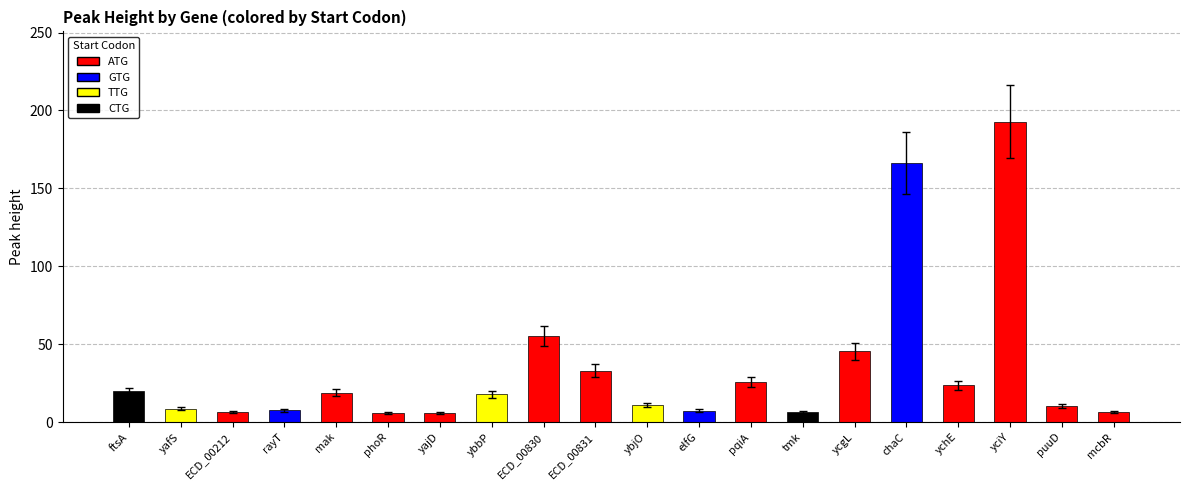

What is the approximate value at ybbP?

17.8